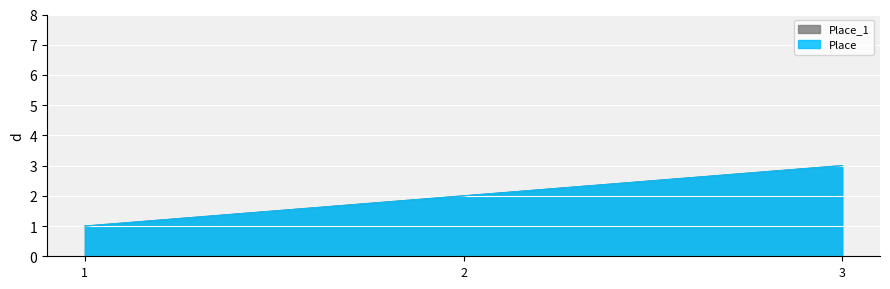

What is the sum of the Place_1 values at 1 and 3?

4